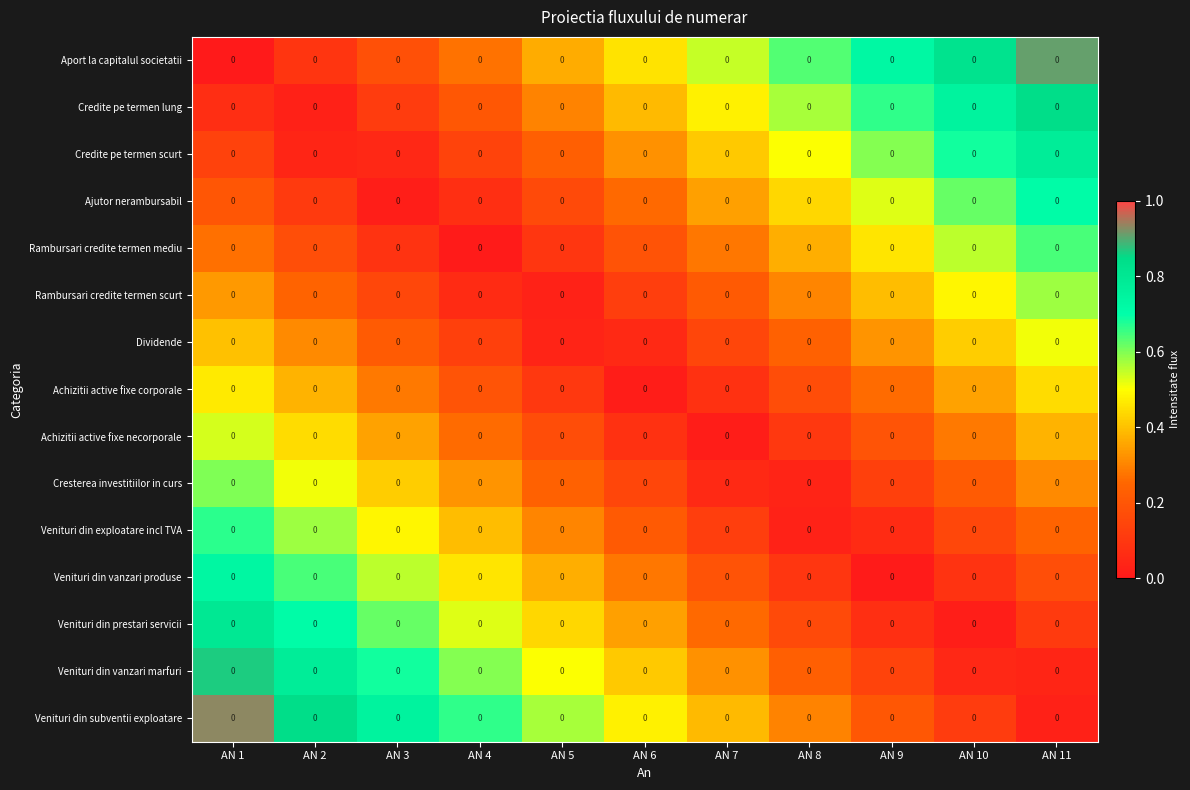

What is the difference between the Dividende values at AN 5 and AN 11?

0.5